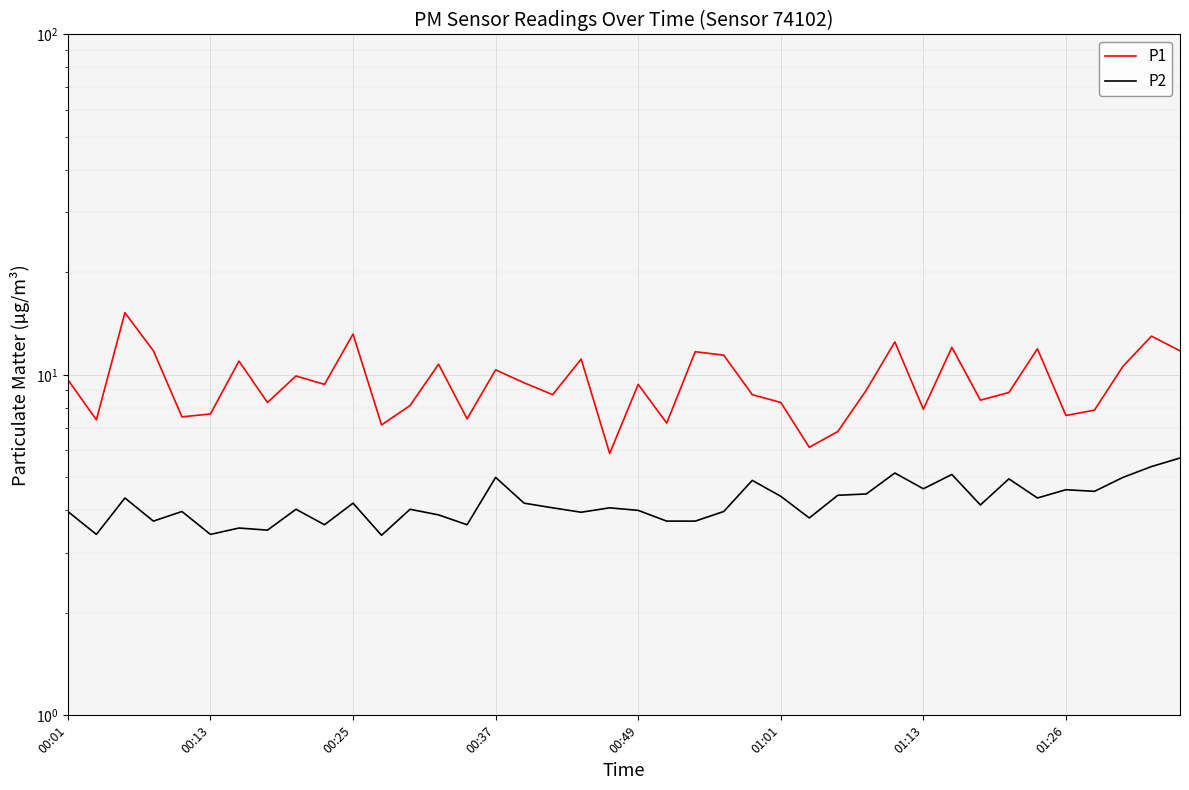

What are all the series names shown in the legend?

P1, P2